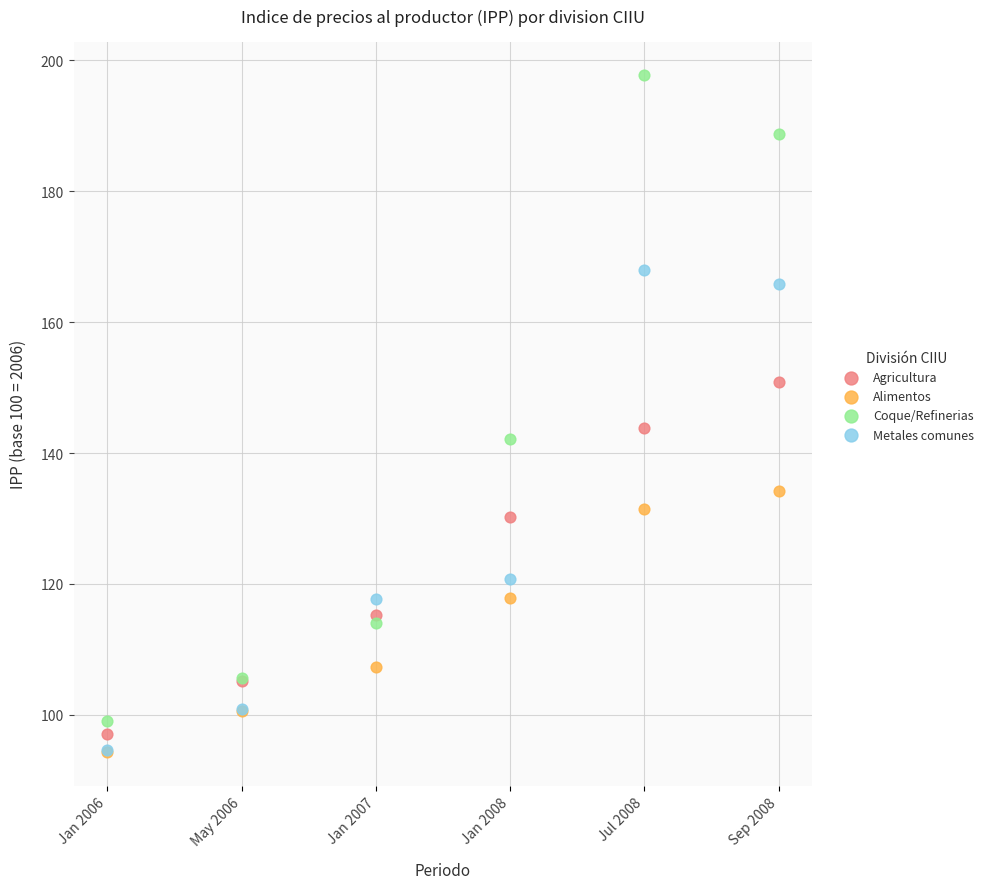

Which series reaches the maximum Y coordinate?

Coque/Refinerias